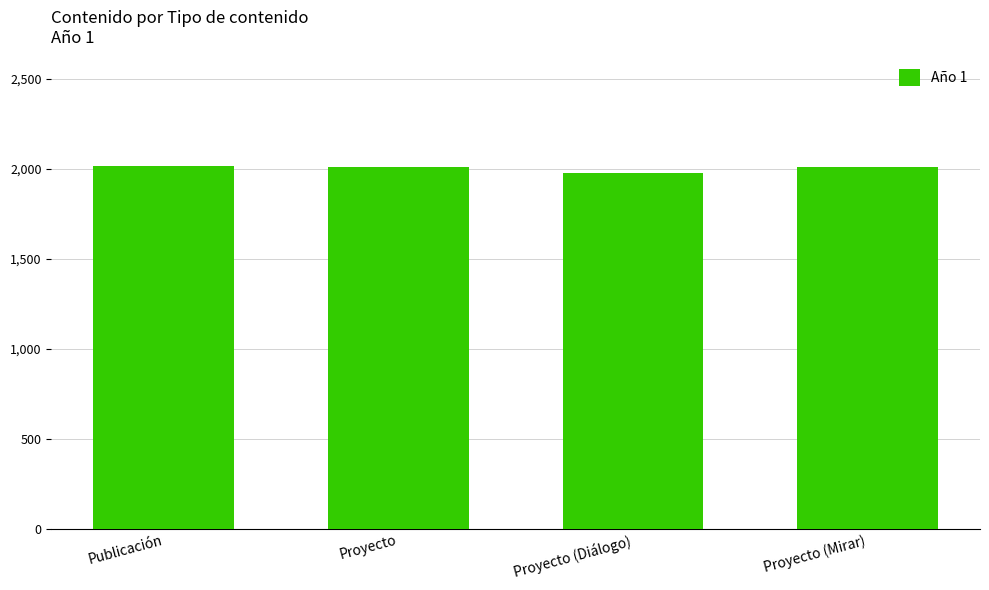

The chart shows a value of 1980 at Proyecto (Diálogo). True or false?

True